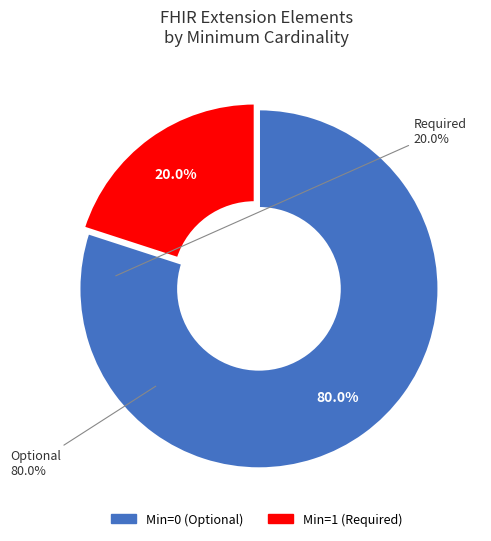

Does any single category account for the majority?

Yes